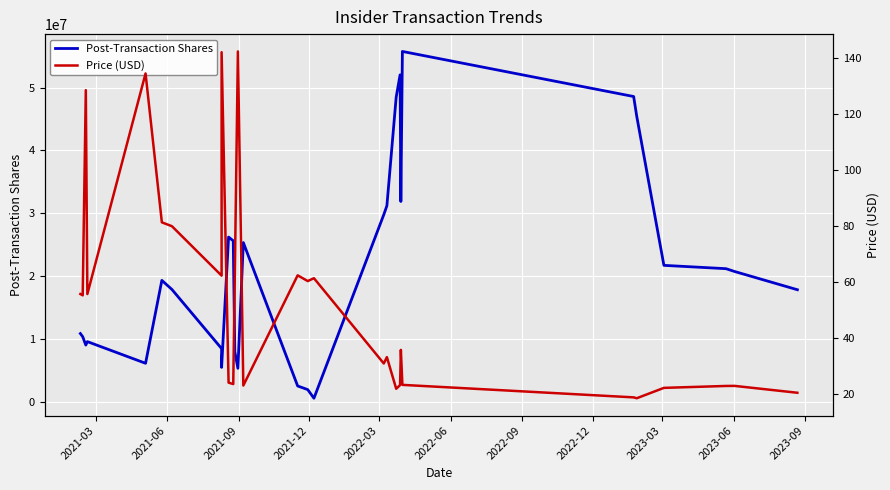

Is the value of Post-Transaction Shares at 22 greater than the value of Price (USD) at 2023-06?

Yes